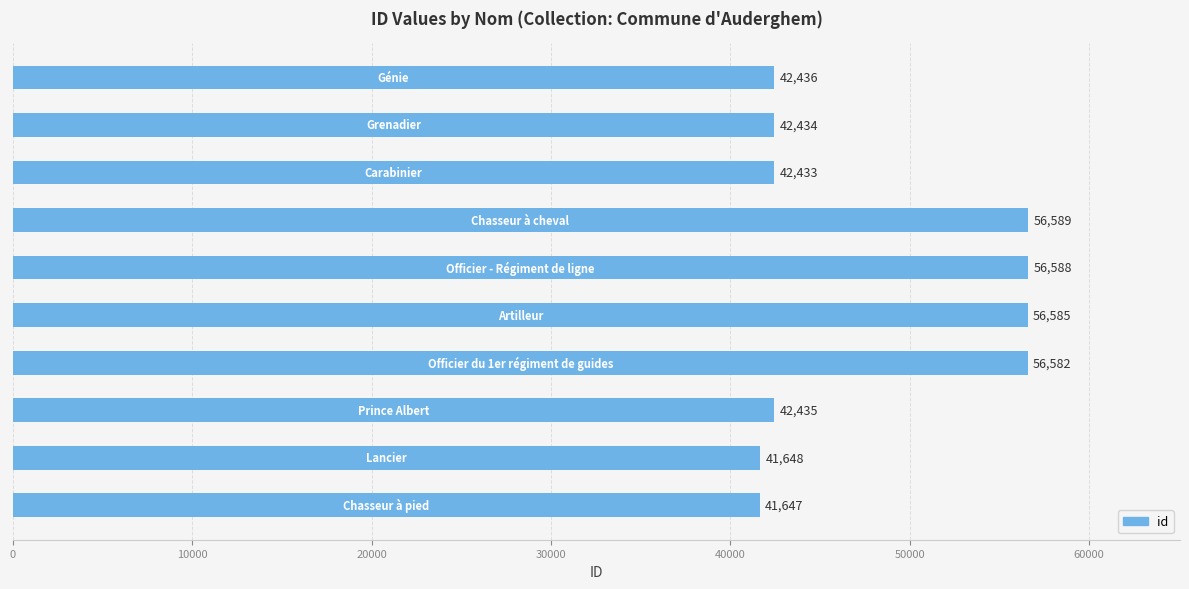

What is the difference between the maximum and minimum values?

14942